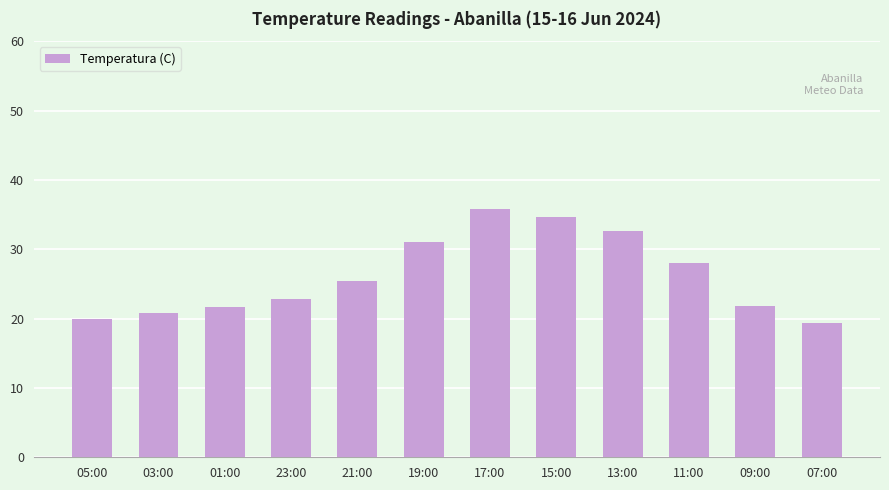

What is the change in value from 05:00 to 11:00?

+8.0